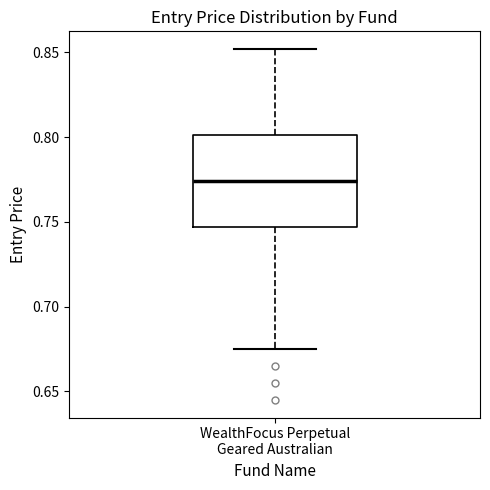

Read this box plot against the y-axis: the position of the median line, the range covered by the box, and the ends of both whiskers. The values are not printed on the chart, so give them approximately, as read against the axis.

median 0.775, box 0.745 to 0.800, whiskers 0.675 to 0.850